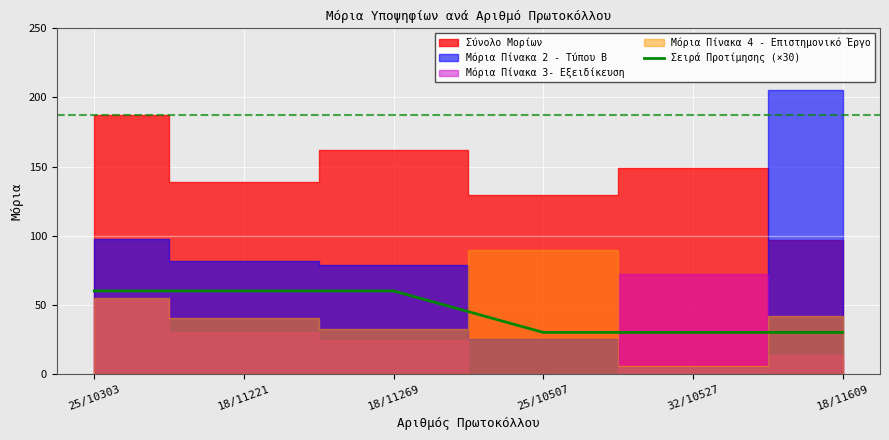

True or false: Σειρά Προτίμησης (×30) has a value of 20 at 18/11221.

False